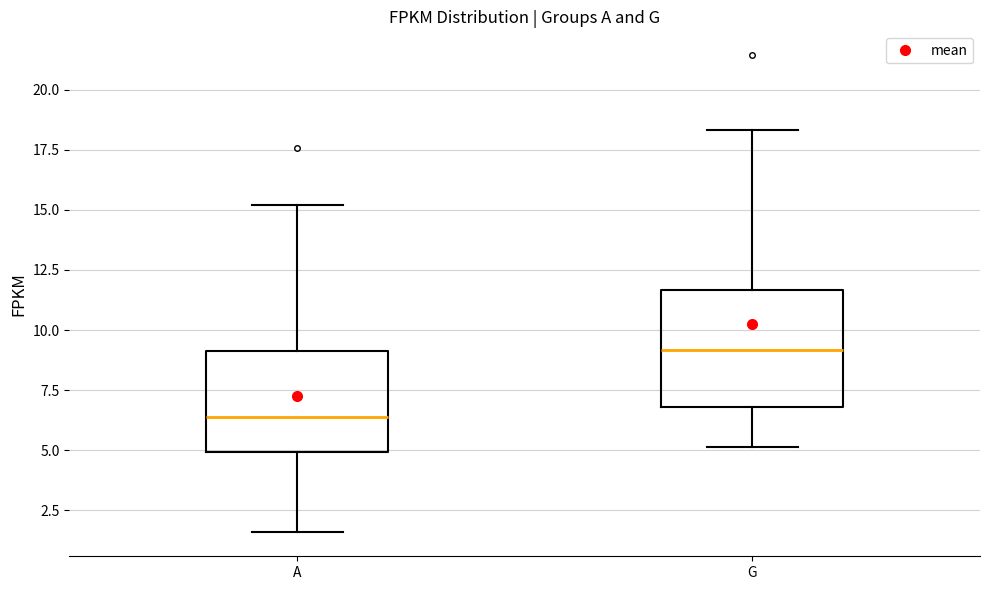

Reading left to right, read every box against the y-axis: the position of its median line, the range the box covers, and the ends of its whiskers. The values are not printed on the chart, so give them approximately, as read against the axis.

A: median 6.5, box 5.0 to 9.0, whiskers 1.5 to 15.0
G: median 9.0, box 7.0 to 11.5, whiskers 5.0 to 18.5